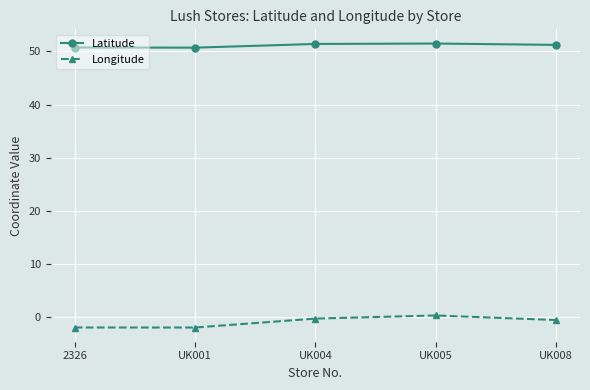

Does the chart have visible grid lines?

Yes